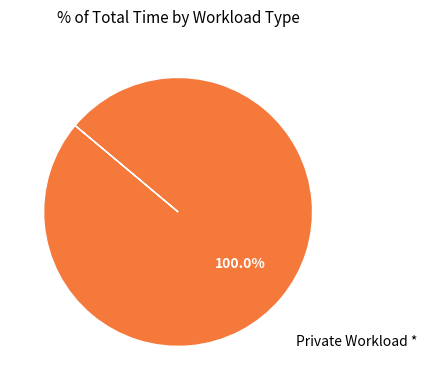

Does any single category account for the majority?

Yes